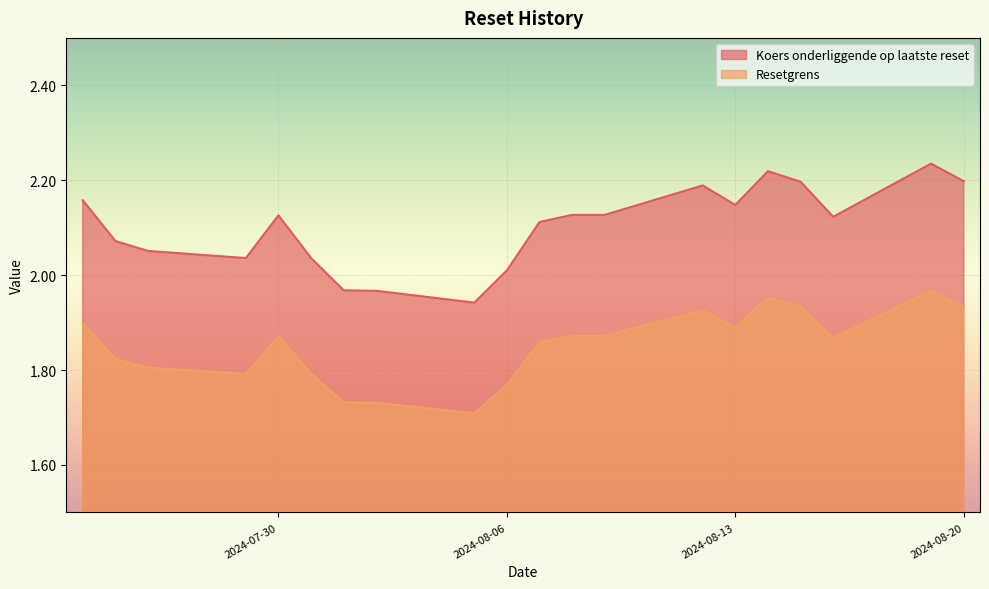

Between 2024-08-09 and 2024-07-30, which is larger?

2024-08-09